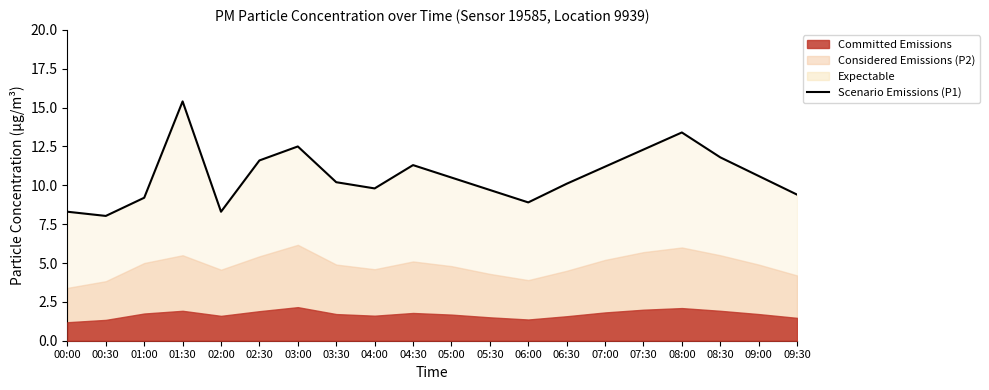

At which label is the value closest to 11?

07:00